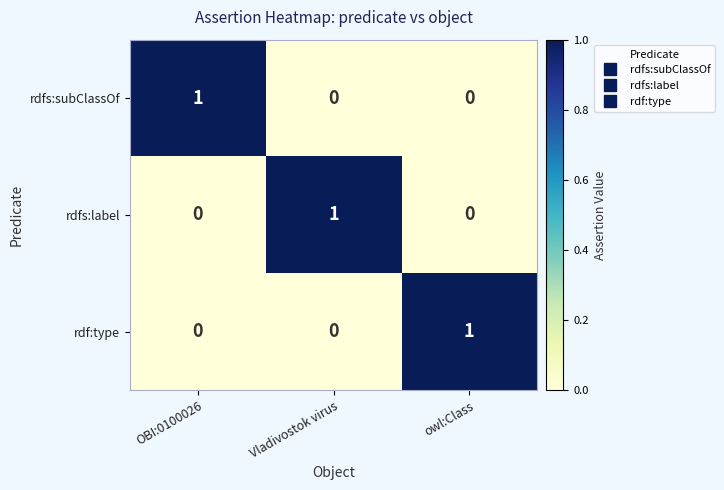

Reading left to right, transcribe all the data shown in this chart.

rdfs:subClassOf: OBI:0100026=1	Vladivostok virus=0	owl:Class=0
rdfs:label: OBI:0100026=0	Vladivostok virus=1	owl:Class=0
rdf:type: OBI:0100026=0	Vladivostok virus=0	owl:Class=1